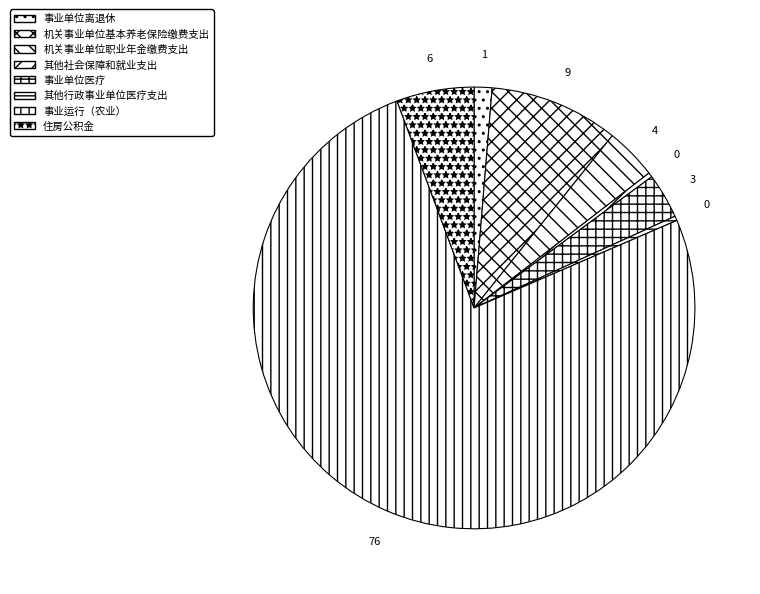

Do 机关事业单位职业年金缴费支出 and 事业单位医疗 together represent more than half of the pie?

No